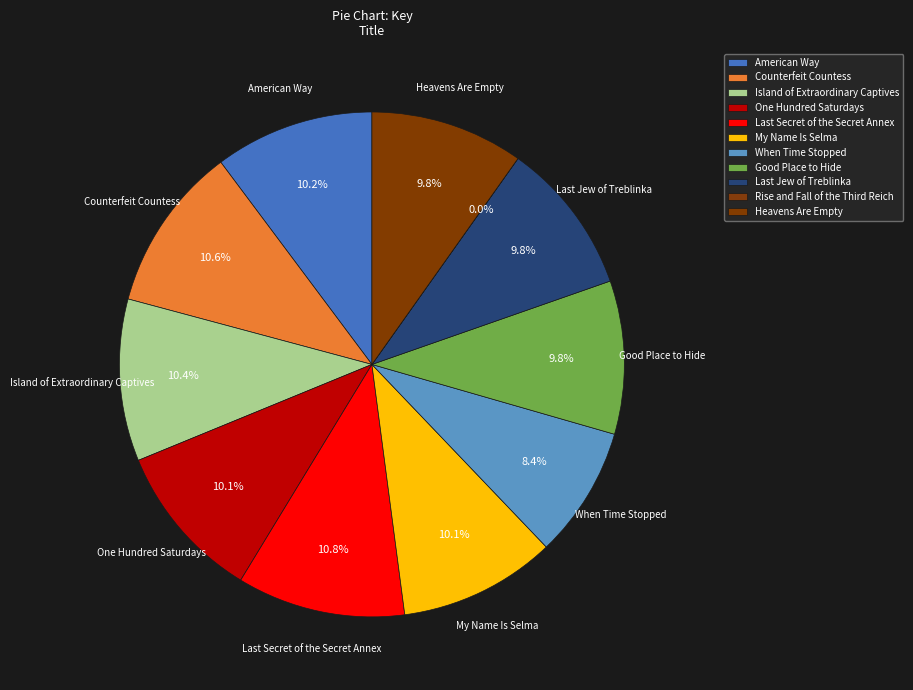

The When Time Stopped slice represents 19% of the pie. True or false?

False